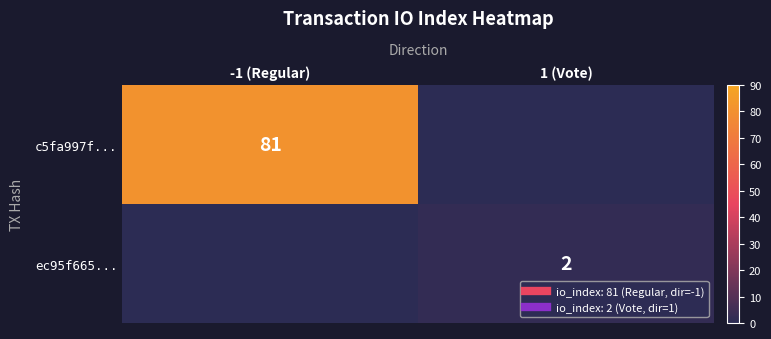

The c5fa997f... series shows -32 at 1 (Vote). True or false?

False